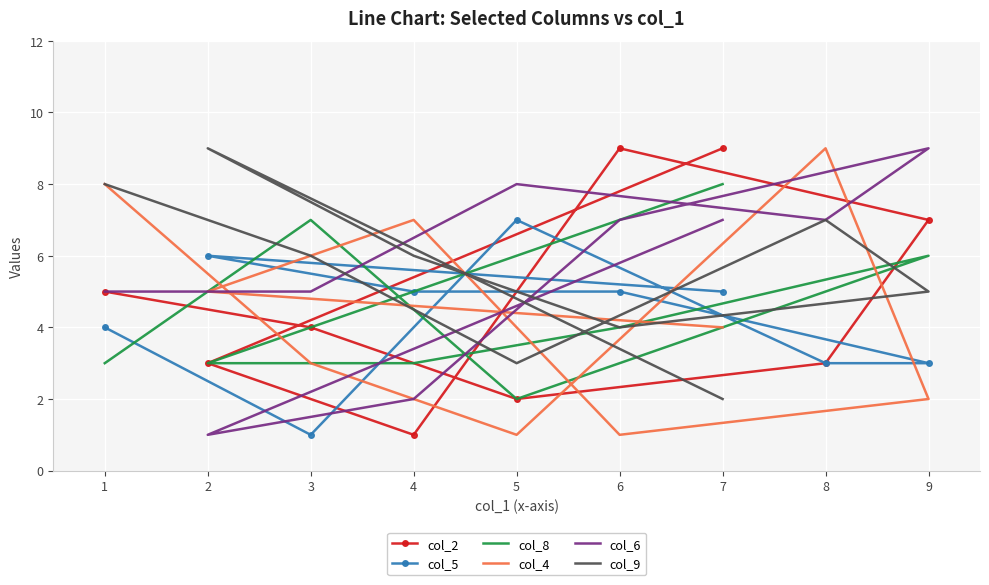

How many col_5 values are between 3 and 5?

6